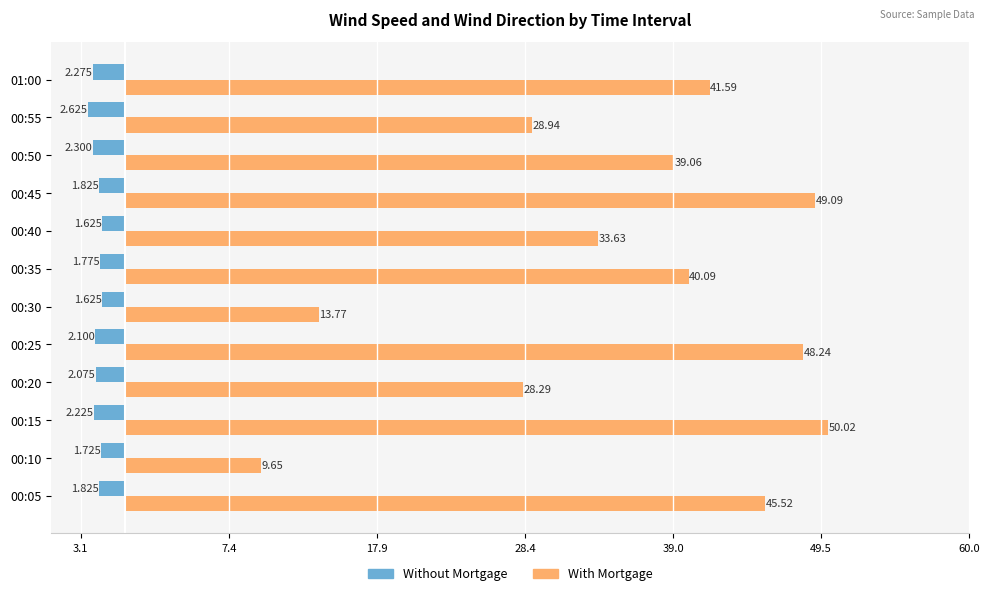

What are all the series names shown in the legend?

Without Mortgage, With Mortgage